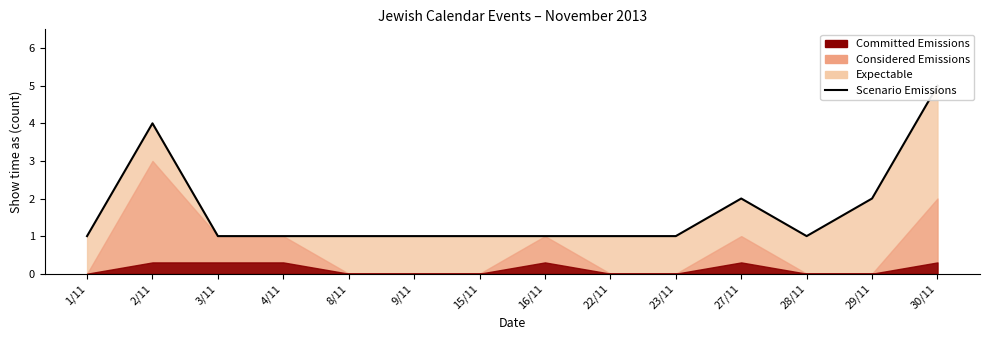

What is the difference between the maximum and minimum values?

4